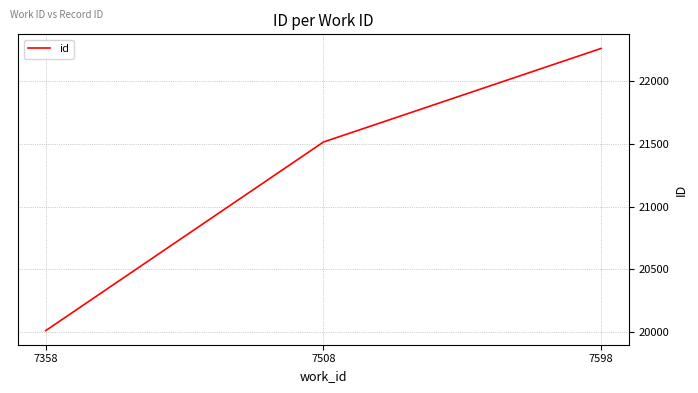

Rank the categories by value from lowest to highest.

7358, 7508, 7598